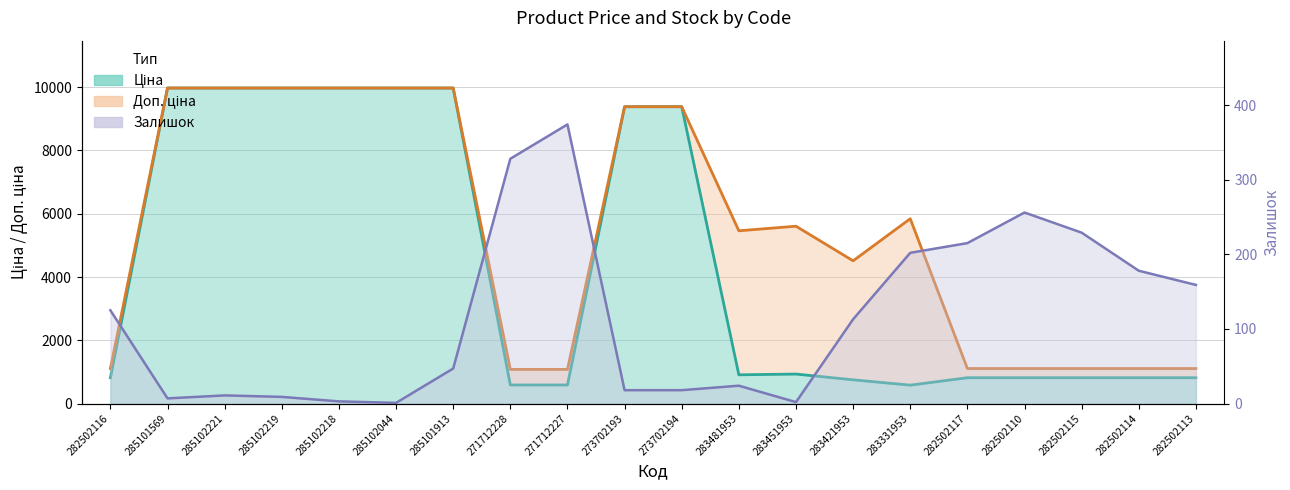

What position from the right is 285102044?

15